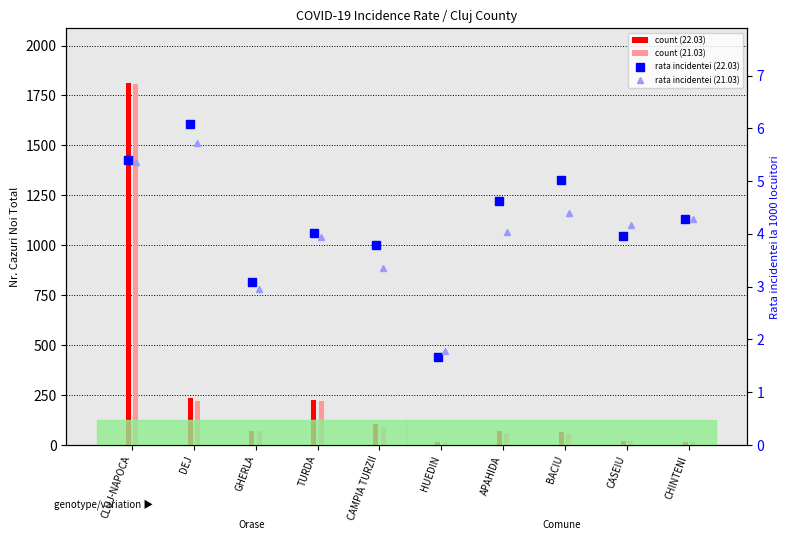

What is the label of the 9th bar from the right?

DEJ